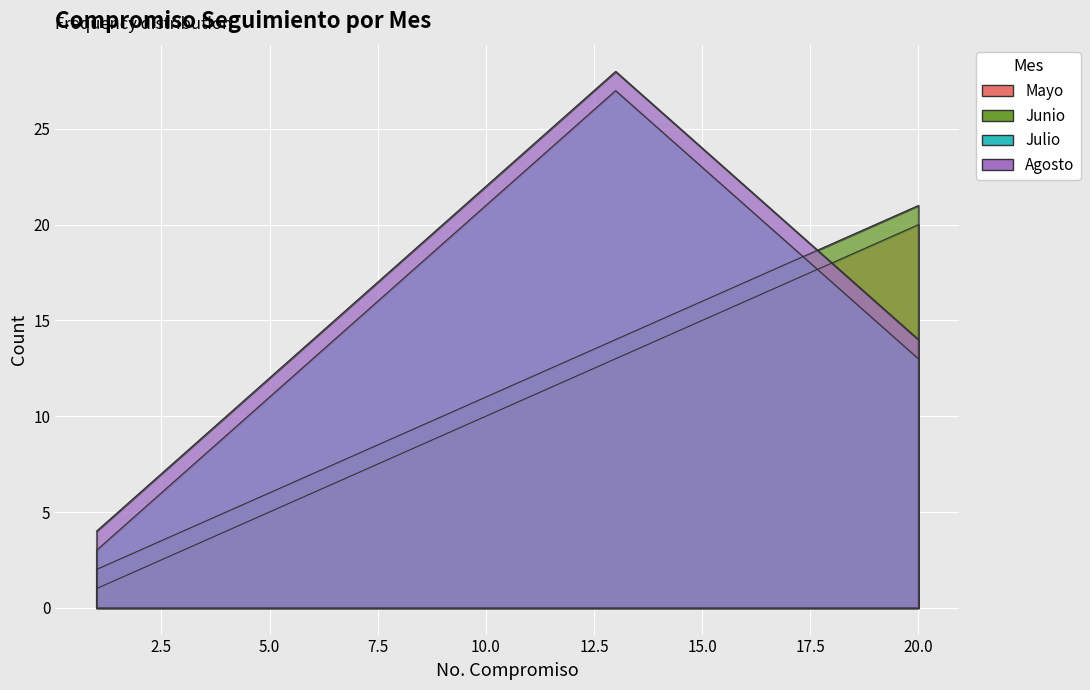

The Julio series shows 25 at 14. True or false?

True